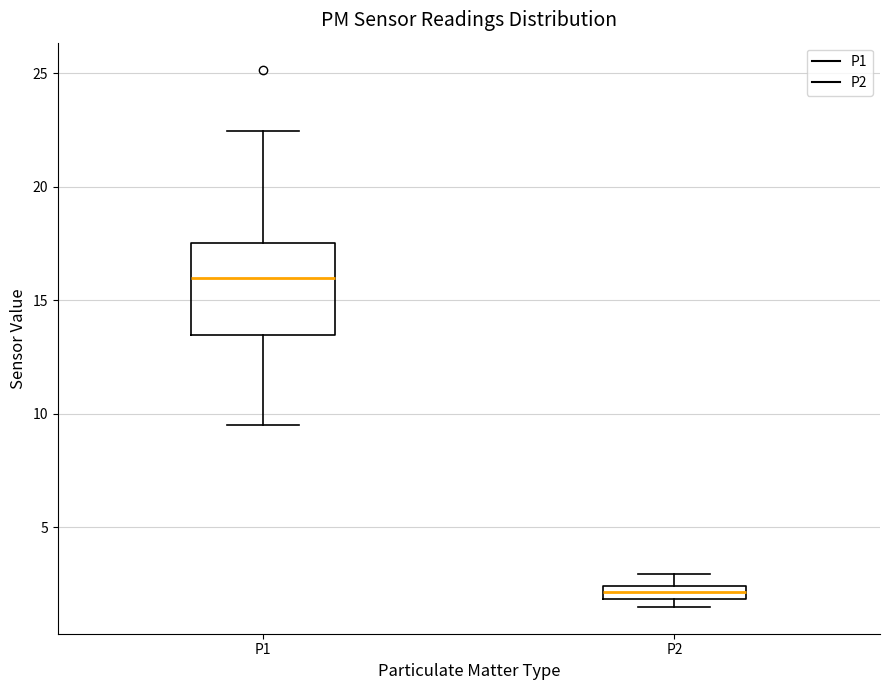

Which box has the highest median line?

P1